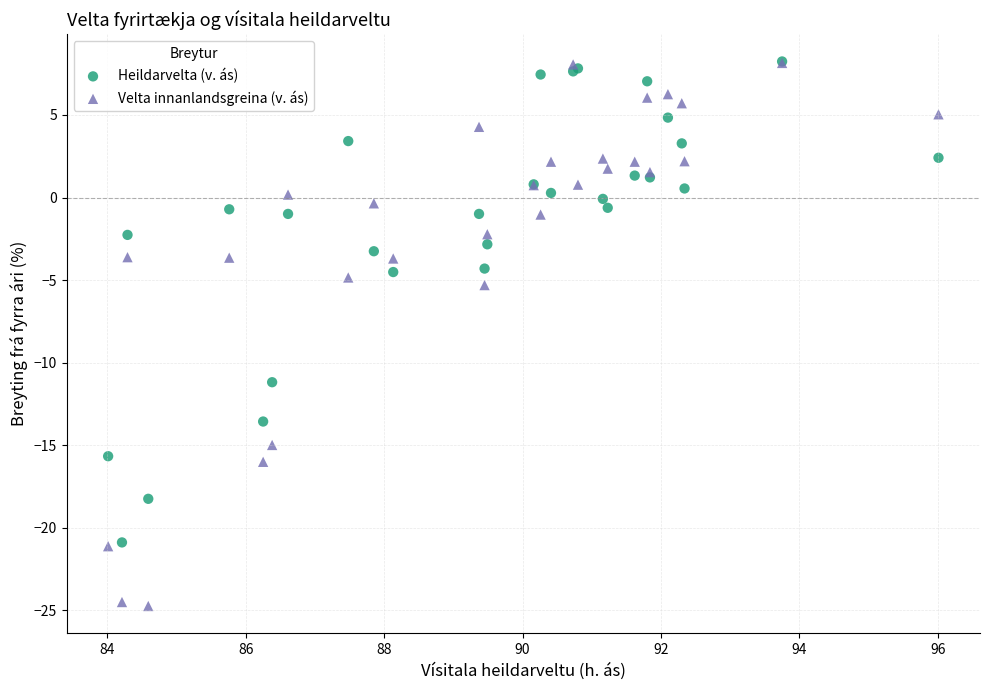

Across all series, what Y value is closest to -8?

-5.3